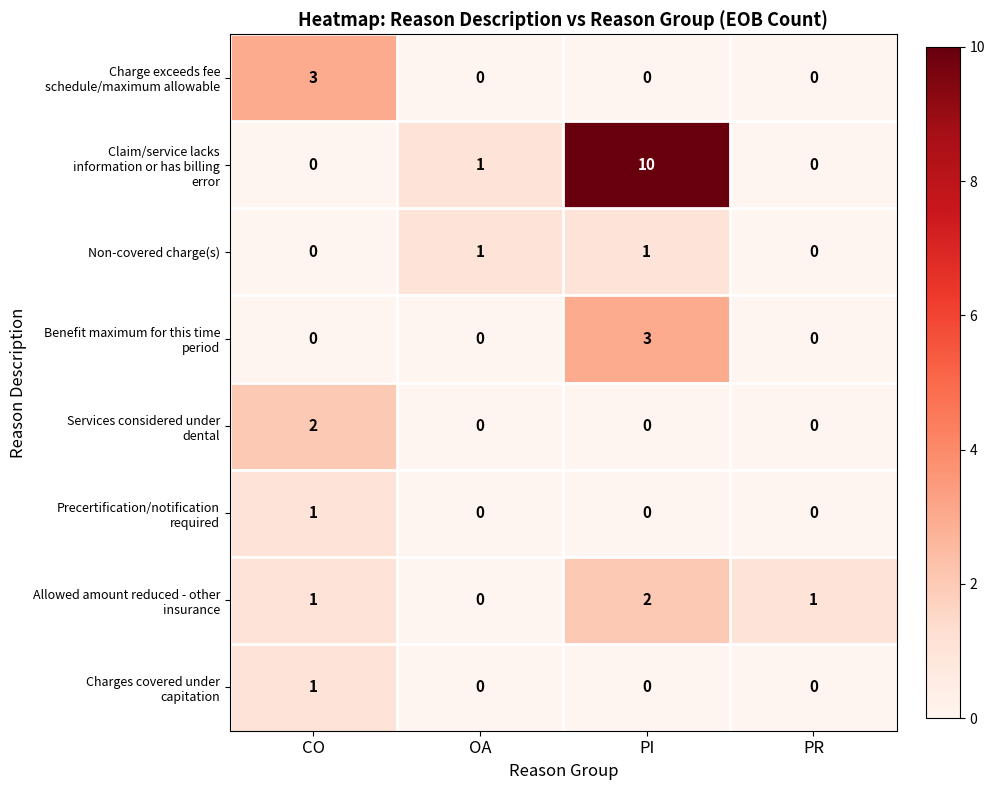

What is the total value across all series at PI?

16